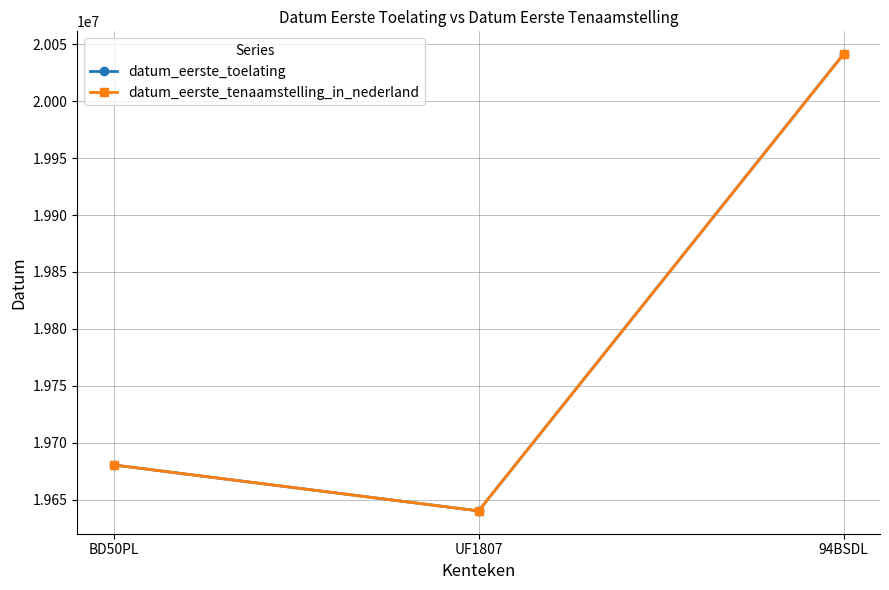

Is this an area chart (filled region under the line)?

No